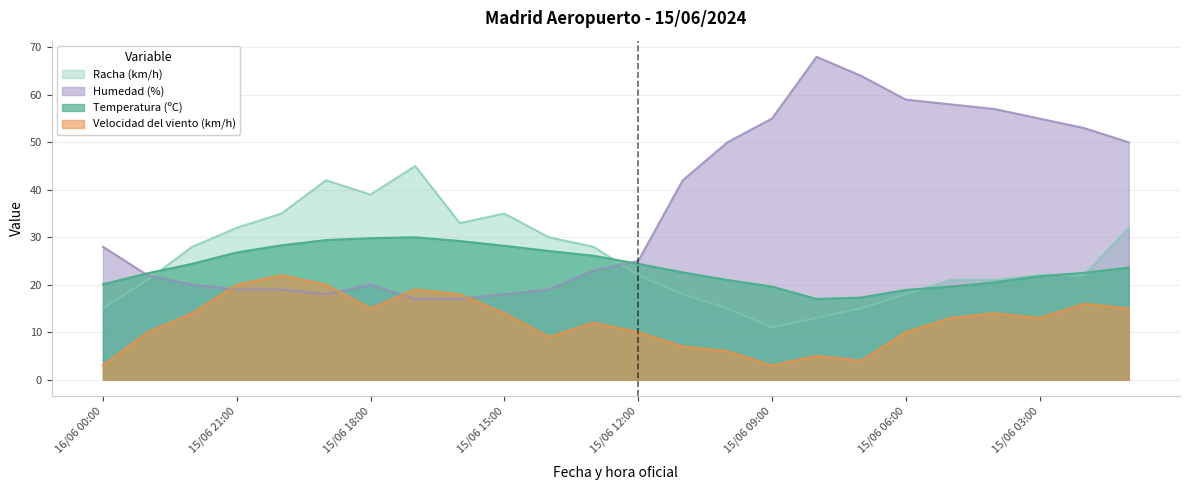

How many data points in Humedad (%) are above 28?

11